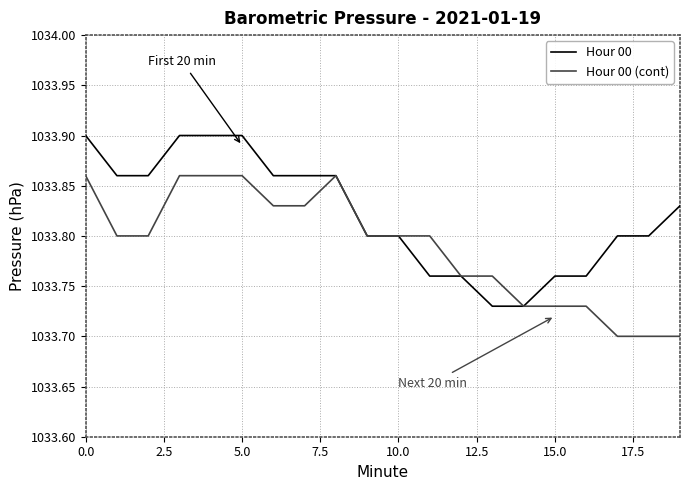

What is the sum of all Hour 00 values?

20676.4